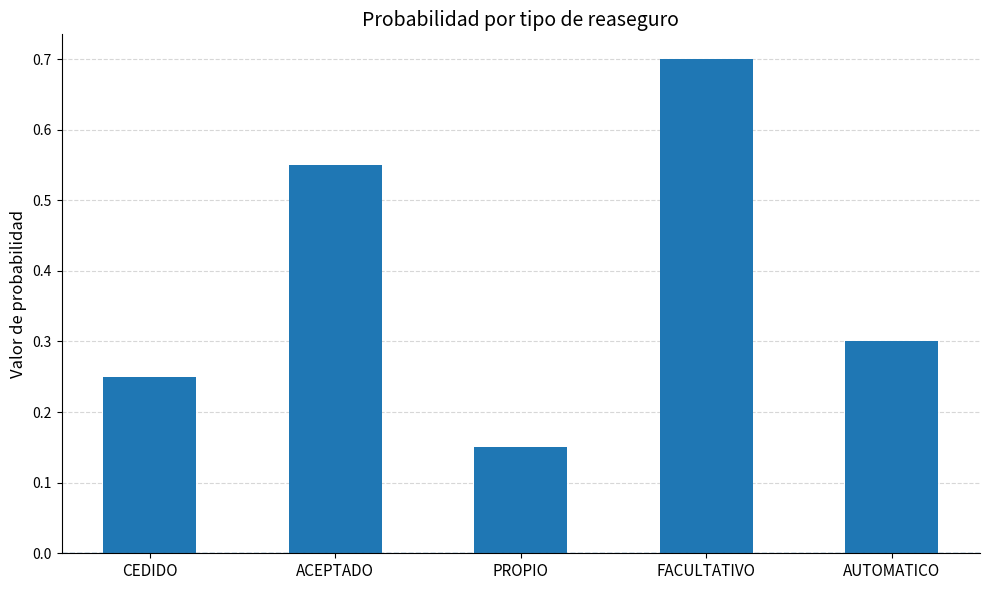

Does the chart contain stacked bars?

No